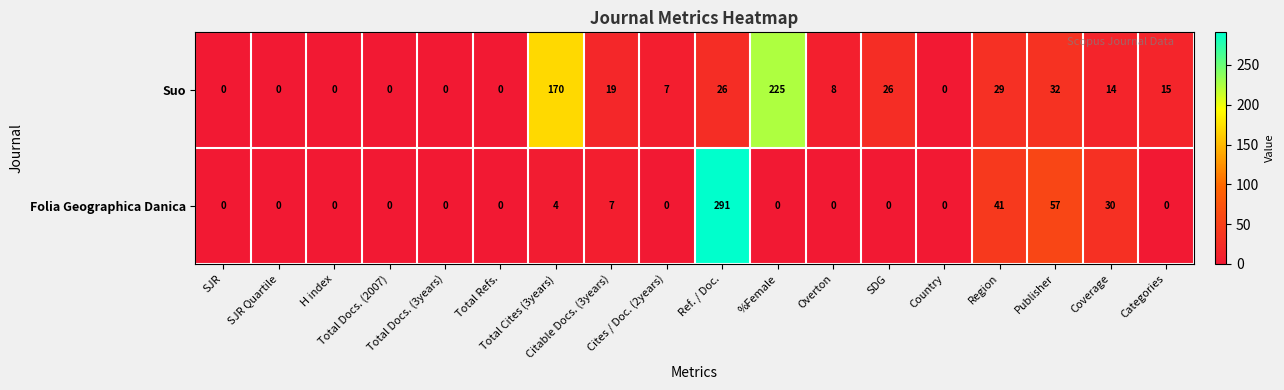

What is the greatest value displayed?

291